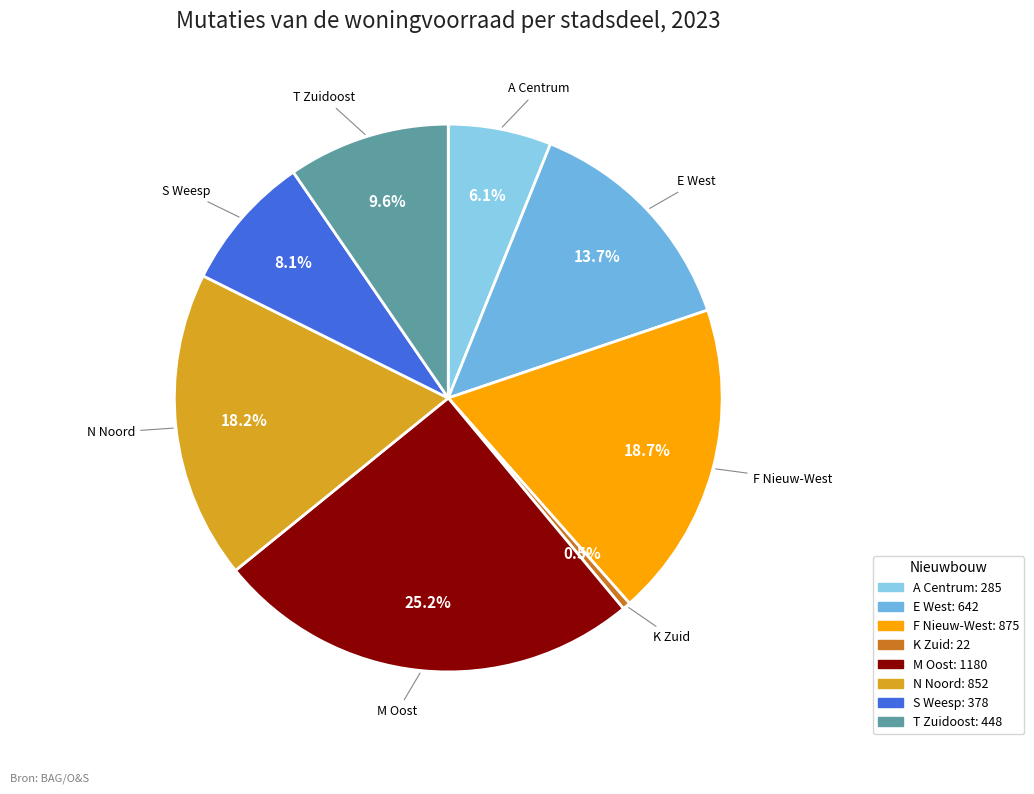

How many slices are in this pie chart?

8